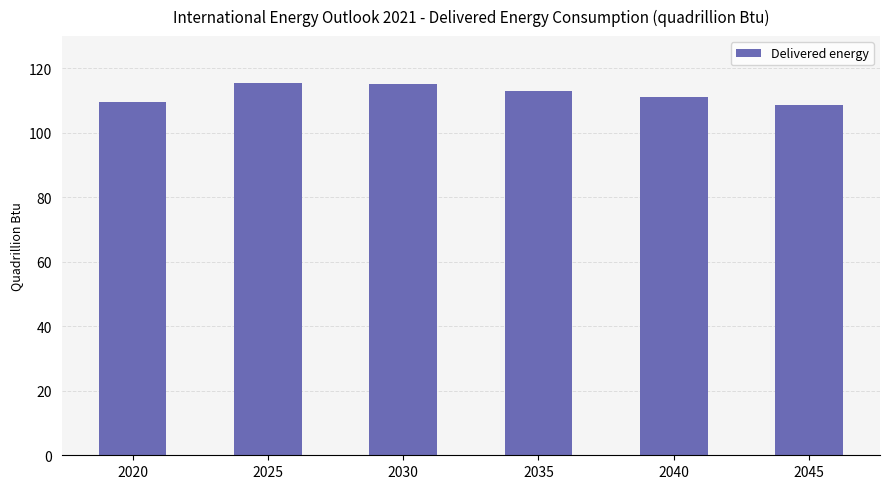

What is the change in value from 2030 to 2045?

-6.3